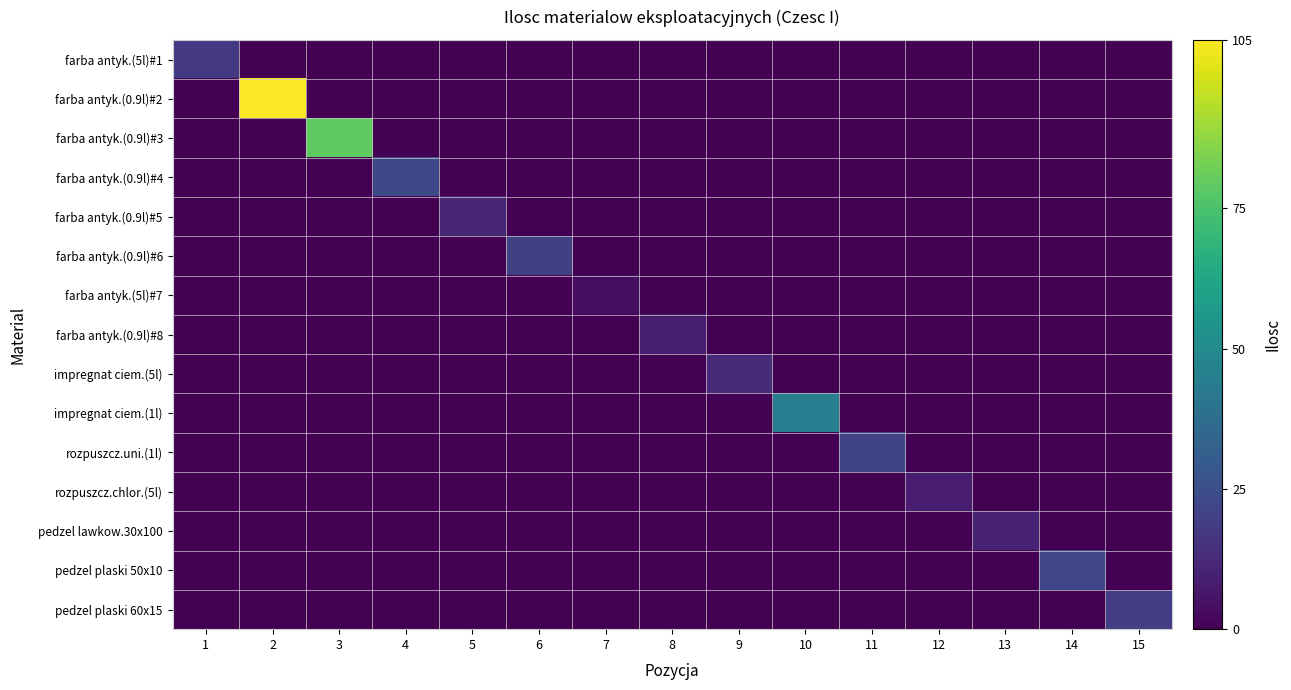

Reading left to right, extract all data points from this chart.

farba antyk.(5l)#1: 1=18	2=0	3=0	4=0	5=0	6=0	7=0	8=0	9=0	10=0	11=0	12=0	13=0	14=0	15=0
farba antyk.(0.9l)#2: 1=0	2=105	3=0	4=0	5=0	6=0	7=0	8=0	9=0	10=0	11=0	12=0	13=0	14=0	15=0
farba antyk.(0.9l)#3: 1=0	2=0	3=79	4=0	5=0	6=0	7=0	8=0	9=0	10=0	11=0	12=0	13=0	14=0	15=0
farba antyk.(0.9l)#4: 1=0	2=0	3=0	4=23	5=0	6=0	7=0	8=0	9=0	10=0	11=0	12=0	13=0	14=0	15=0
farba antyk.(0.9l)#5: 1=0	2=0	3=0	4=0	5=11	6=0	7=0	8=0	9=0	10=0	11=0	12=0	13=0	14=0	15=0
farba antyk.(0.9l)#6: 1=0	2=0	3=0	4=0	5=0	6=20	7=0	8=0	9=0	10=0	11=0	12=0	13=0	14=0	15=0
farba antyk.(5l)#7: 1=0	2=0	3=0	4=0	5=0	6=0	7=4	8=0	9=0	10=0	11=0	12=0	13=0	14=0	15=0
farba antyk.(0.9l)#8: 1=0	2=0	3=0	4=0	5=0	6=0	7=0	8=9	9=0	10=0	11=0	12=0	13=0	14=0	15=0
impregnat ciem.(5l): 1=0	2=0	3=0	4=0	5=0	6=0	7=0	8=0	9=13	10=0	11=0	12=0	13=0	14=0	15=0
impregnat ciem.(1l): 1=0	2=0	3=0	4=0	5=0	6=0	7=0	8=0	9=0	10=45	11=0	12=0	13=0	14=0	15=0
rozpuszcz.uni.(1l): 1=0	2=0	3=0	4=0	5=0	6=0	7=0	8=0	9=0	10=0	11=21	12=0	13=0	14=0	15=0
rozpuszcz.chlor.(5l): 1=0	2=0	3=0	4=0	5=0	6=0	7=0	8=0	9=0	10=0	11=0	12=8	13=0	14=0	15=0
pedzel lawkow.30x100: 1=0	2=0	3=0	4=0	5=0	6=0	7=0	8=0	9=0	10=0	11=0	12=0	13=10	14=0	15=0
pedzel plaski 50x10: 1=0	2=0	3=0	4=0	5=0	6=0	7=0	8=0	9=0	10=0	11=0	12=0	13=0	14=22	15=0
pedzel plaski 60x15: 1=0	2=0	3=0	4=0	5=0	6=0	7=0	8=0	9=0	10=0	11=0	12=0	13=0	14=0	15=19